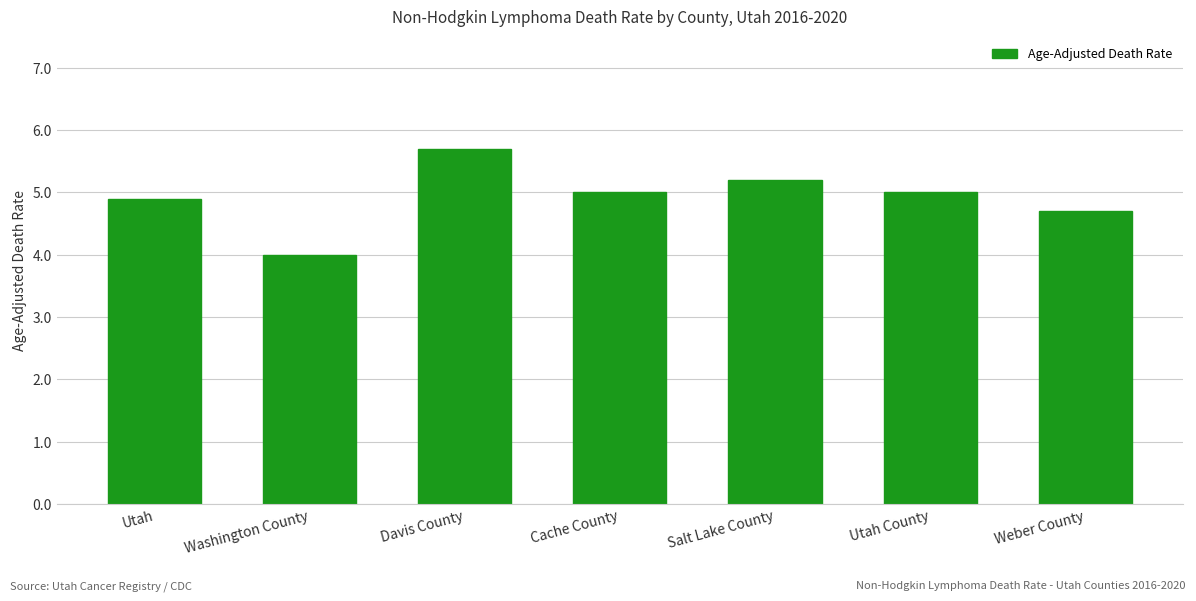

What is the average value?

4.9